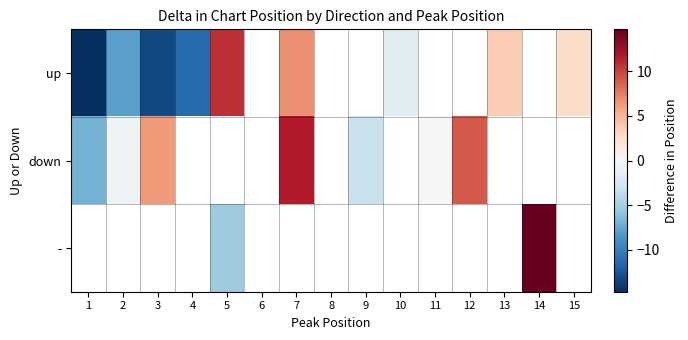

How many negative values does the - series have?

1